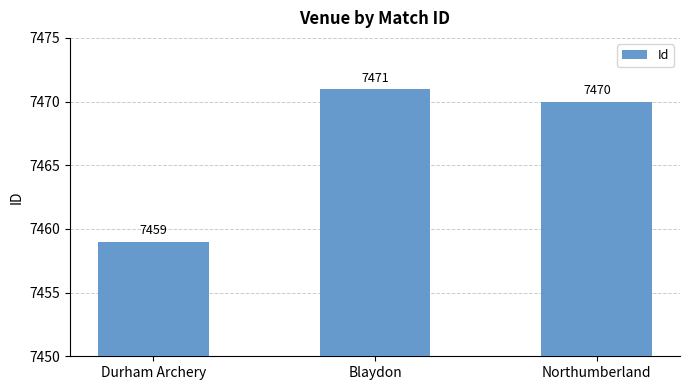

List the labels in order of value, smallest first.

Durham Archery, Northumberland, Blaydon